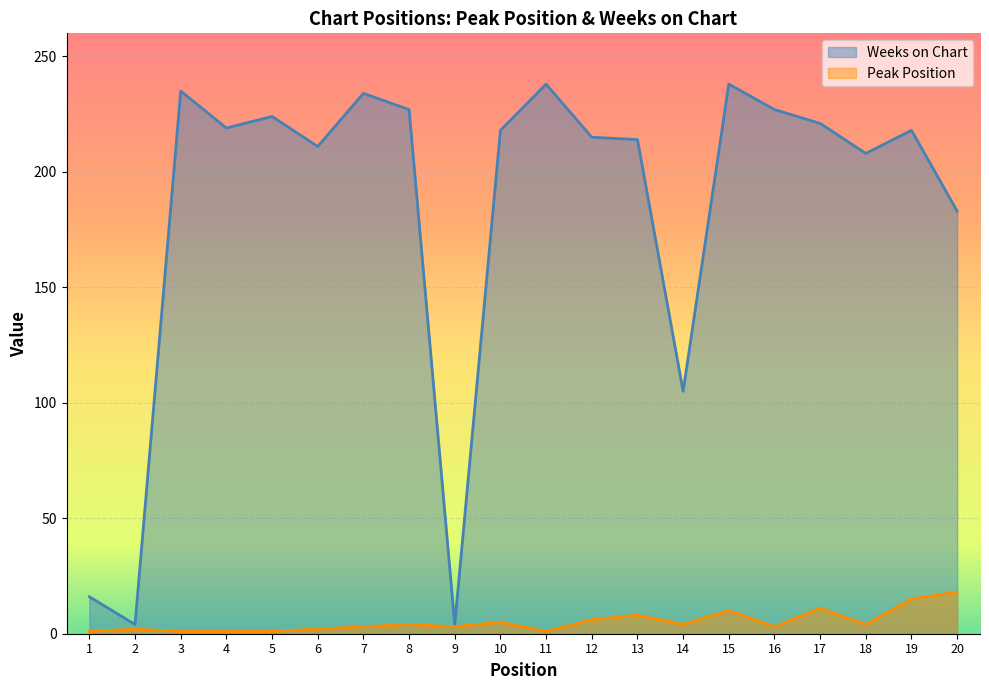

At which category does Peak Position reach its first local valley?

9